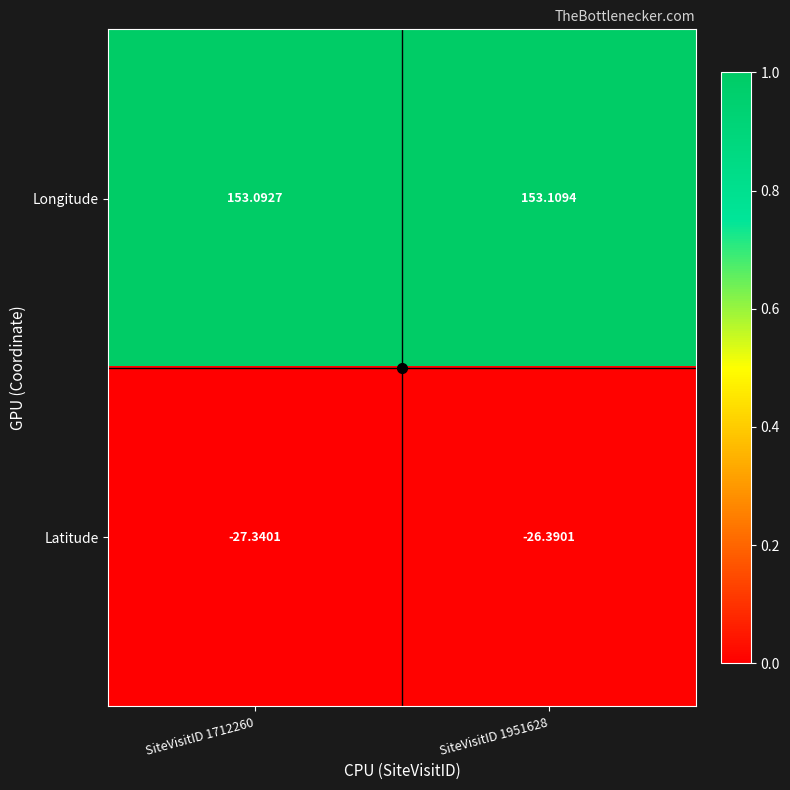

Which series has the largest total across all categories?

Longitude